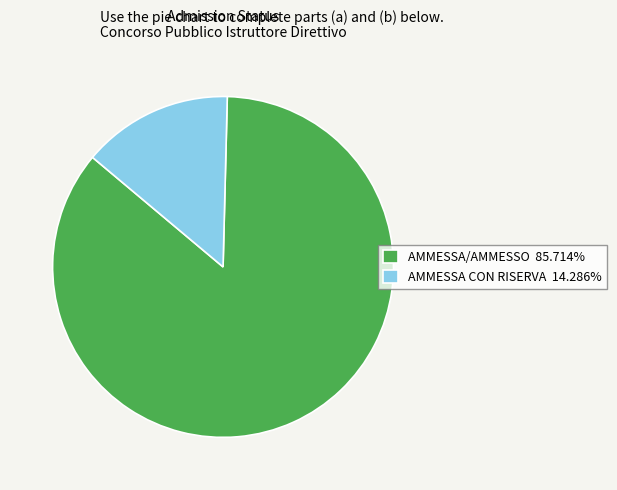

Is there a majority slice in this chart?

Yes